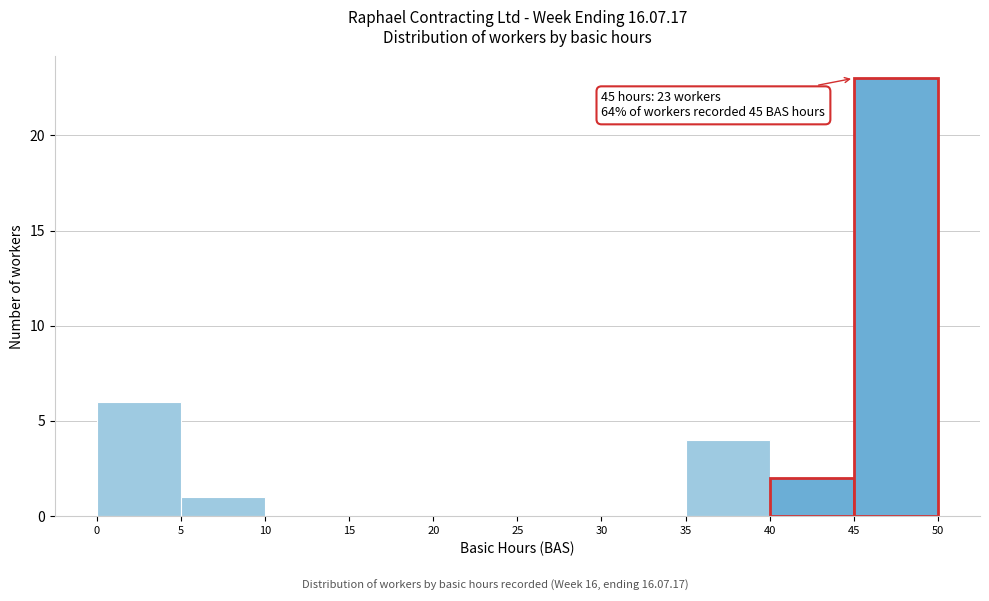

Over which range of the x-axis is the bar tallest?

45 to 50